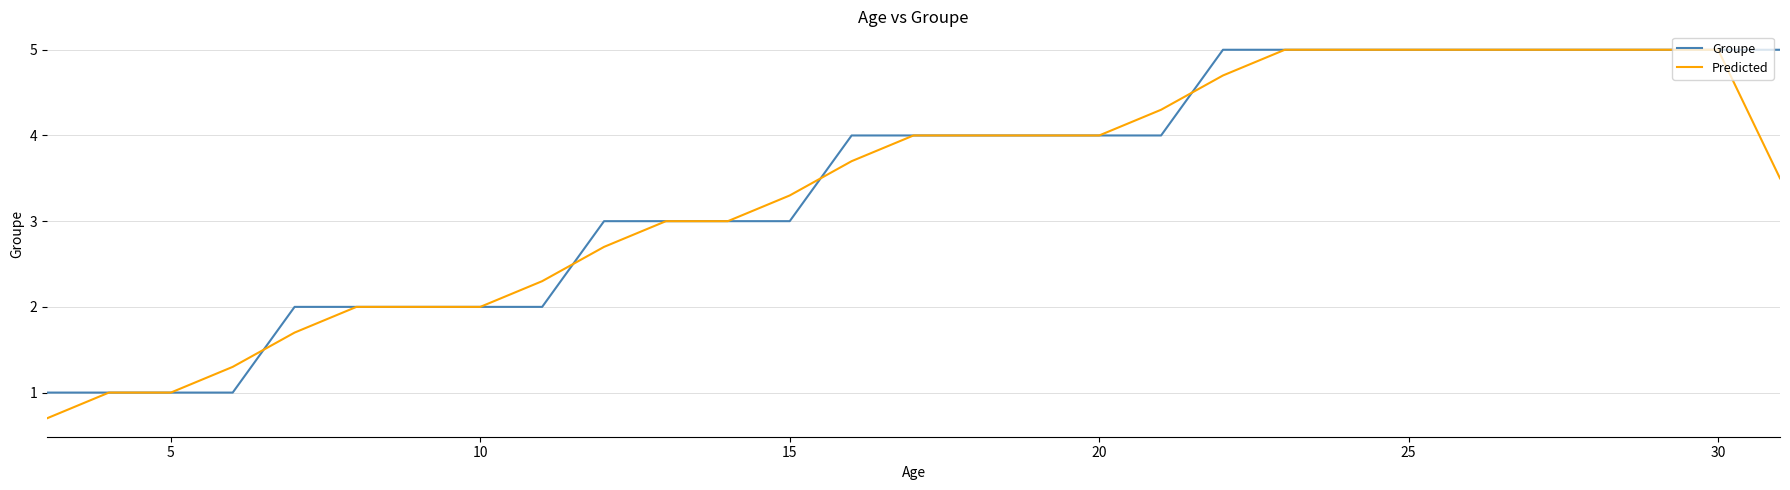

What is the minimum value for Groupe?

1.0